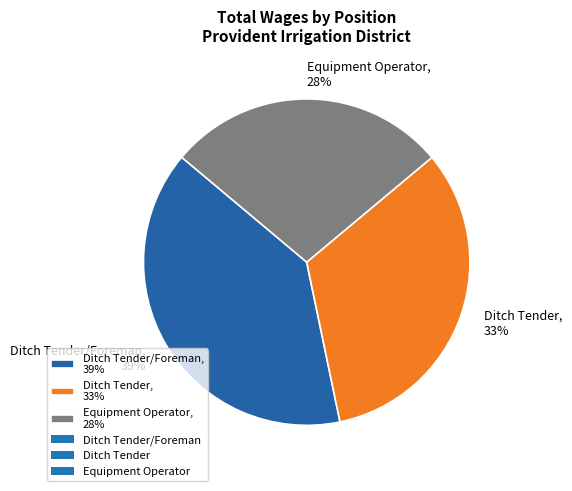

To the nearest percent, what is the average slice percentage?

33%